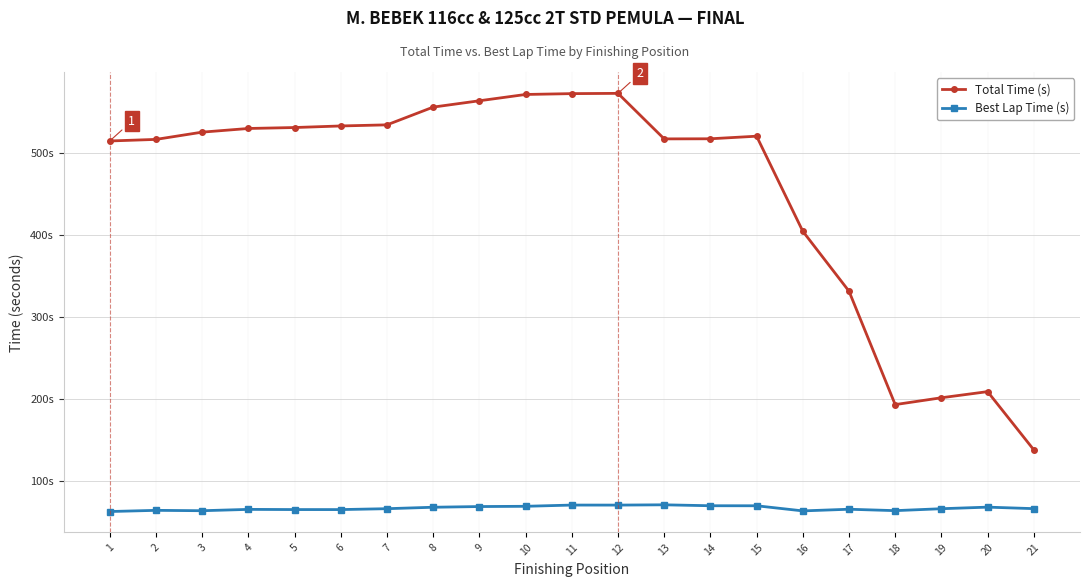

True or false: Total Time (s) and Best Lap Time (s) cross at least once.

False